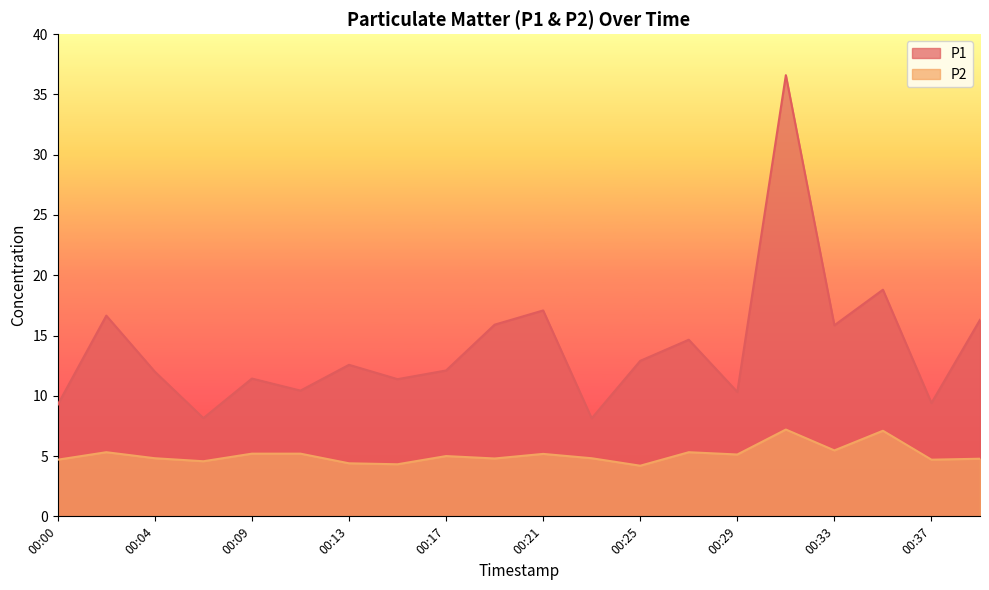

True or false: P2 and P1 intersect in this chart.

False